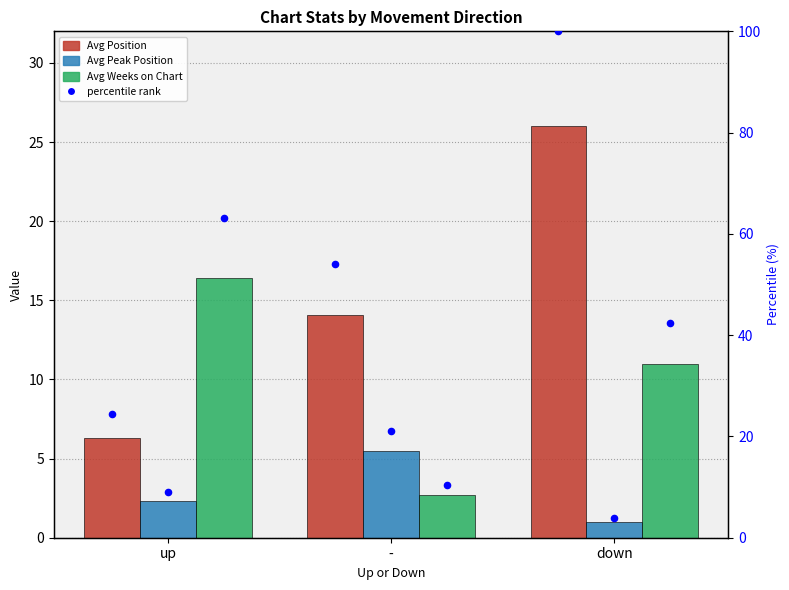

Which series contains the lowest Y value?

Avg Peak Position